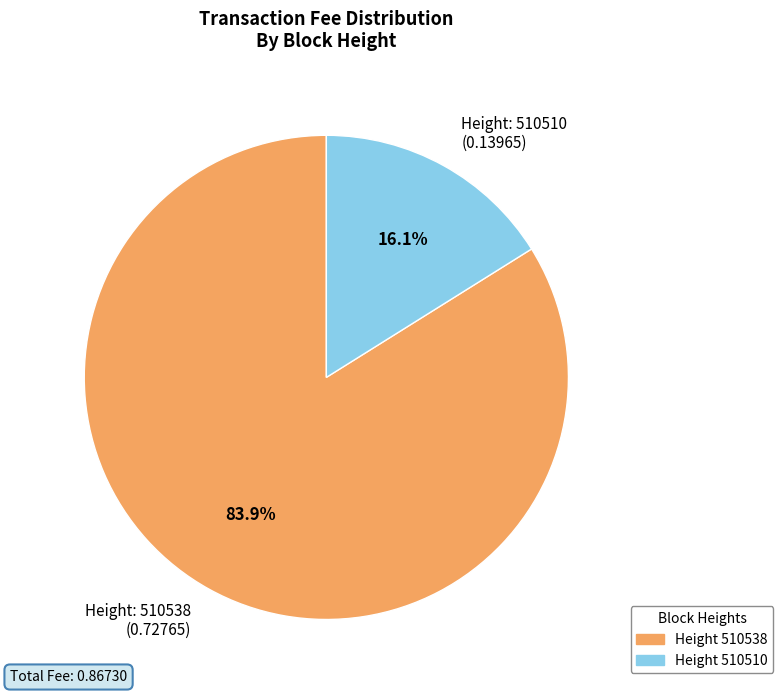

Which category has the biggest portion of the pie?

Height: 510538 (0.72765)